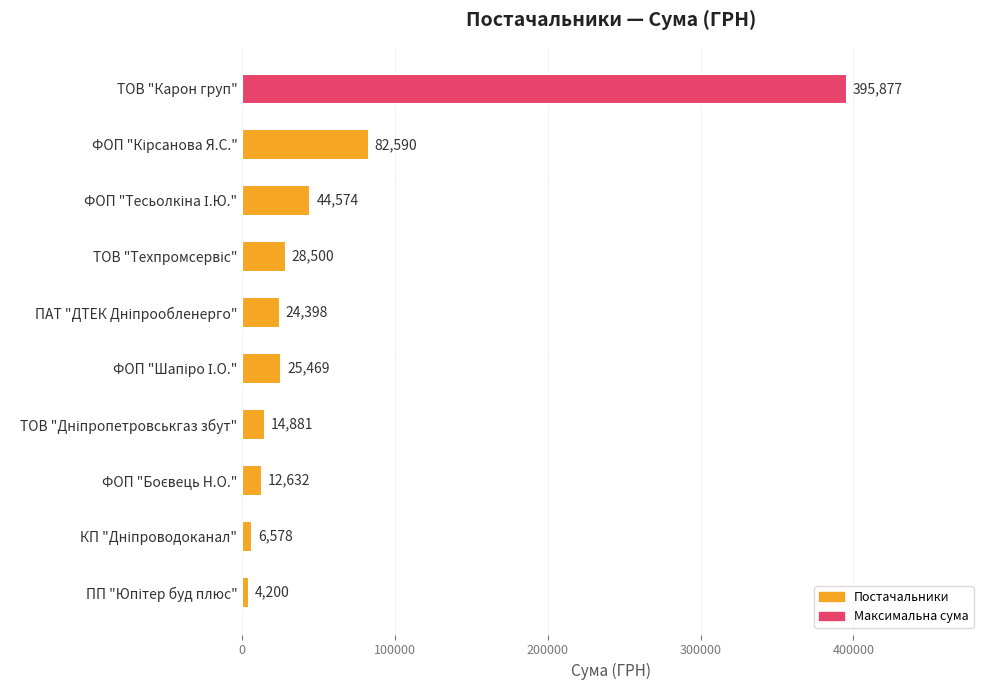

Are the bars horizontal?

Yes